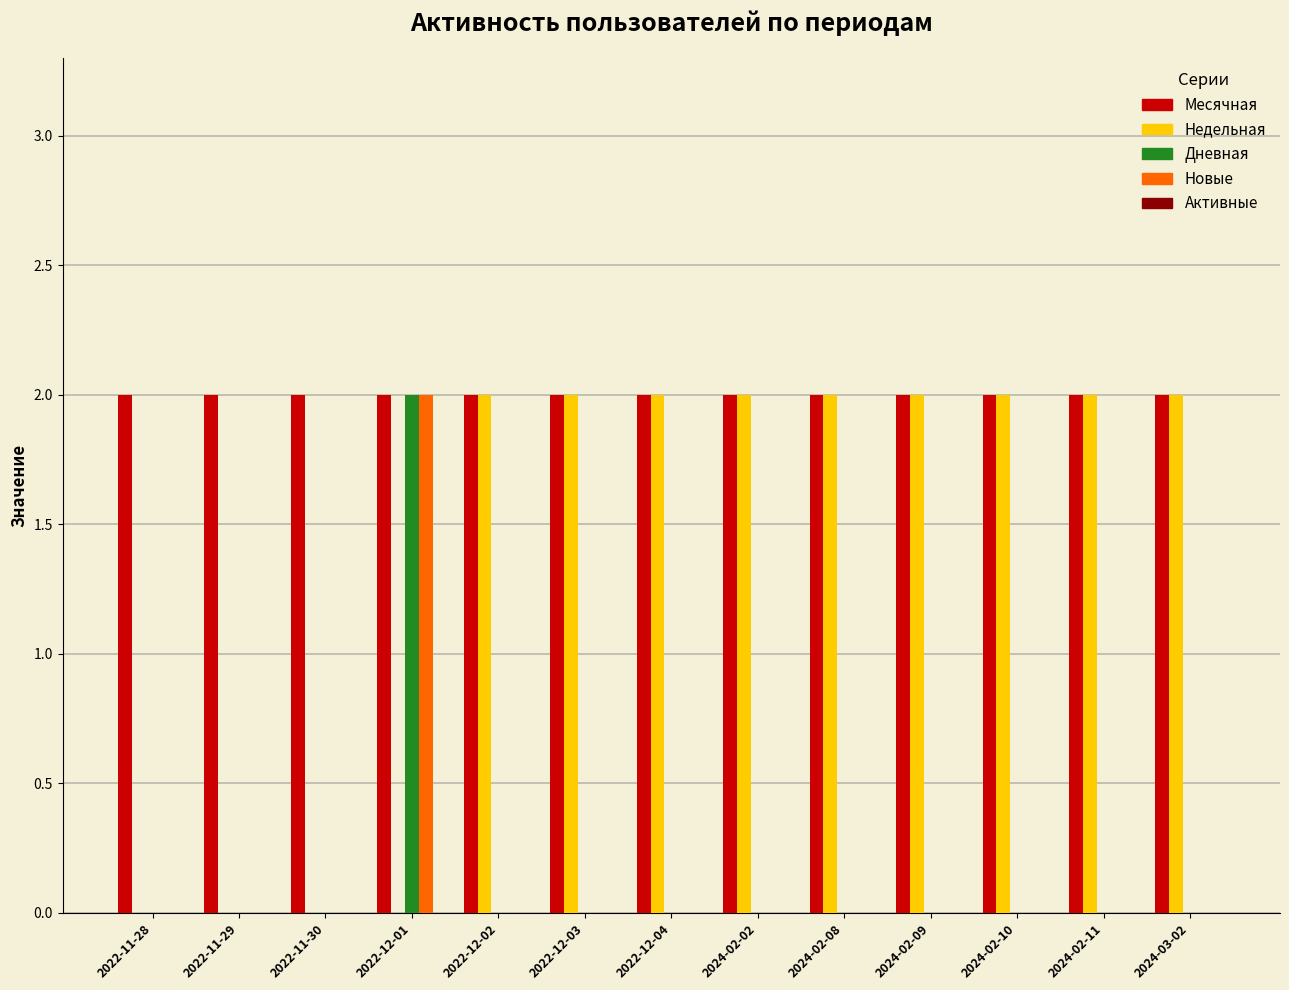

Between 2022-11-28 and 2024-02-02, which series saw the biggest shift?

Недельная